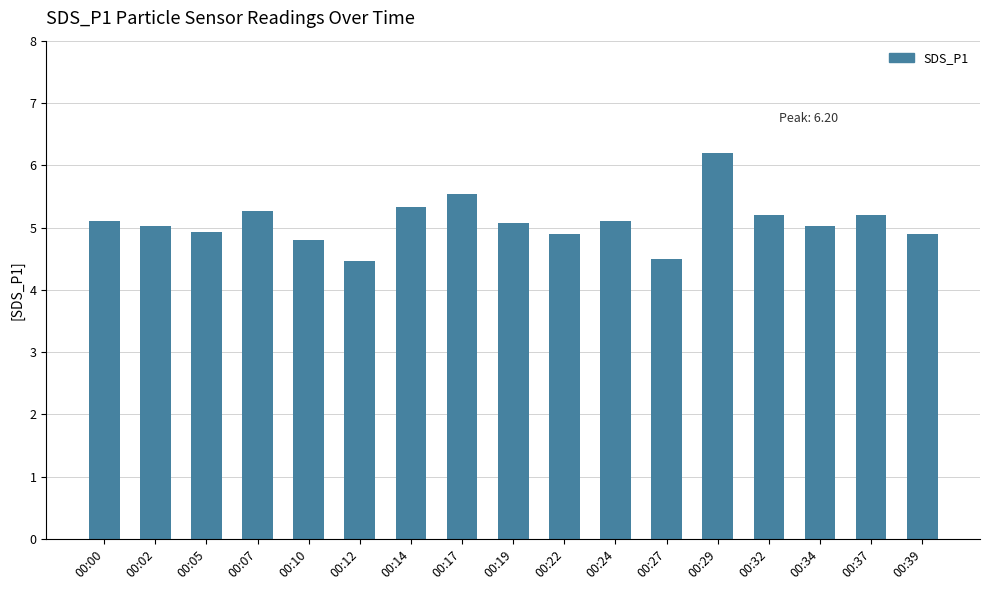

True or false: the data shows 4.5 at 00:12.

True